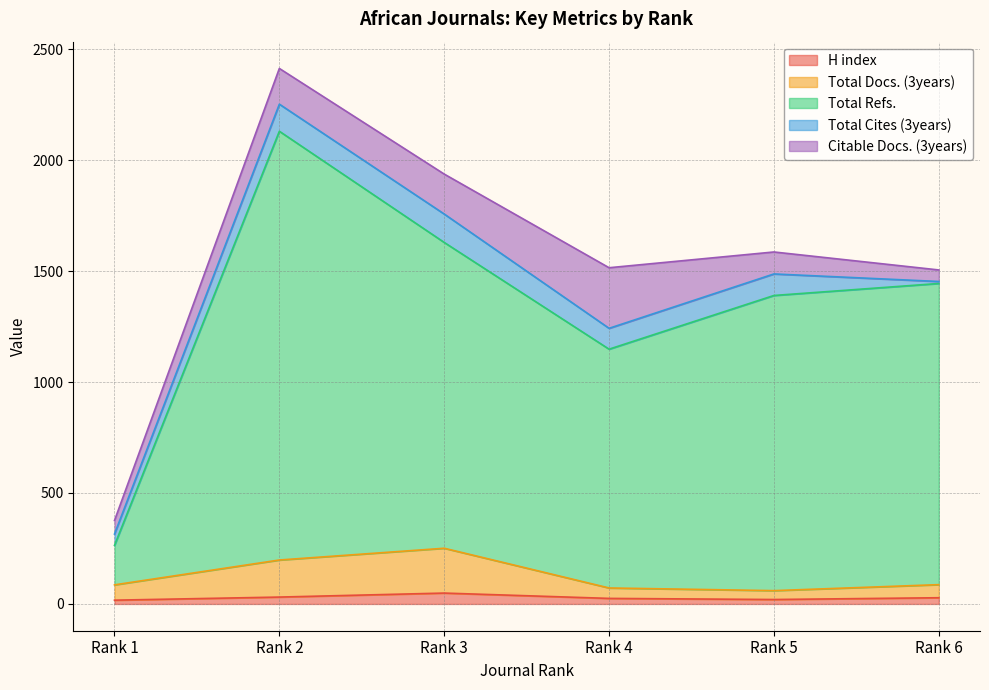

True or false: Total Docs. (3years) and H index intersect in this chart.

False